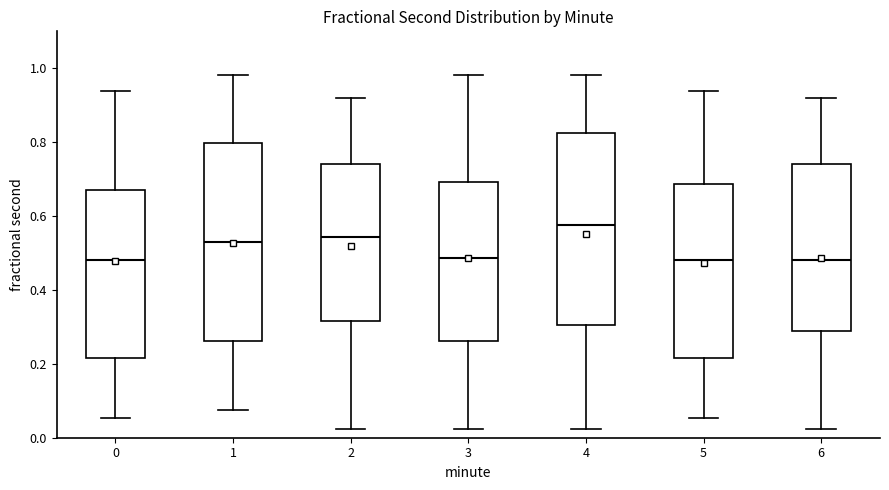

Reading left to right, read every box against the y-axis: the position of its median line, the range the box covers, and the ends of its whiskers. The values are not printed on the chart, so give them approximately, as read against the axis.

0: median 0.48, box 0.22 to 0.68, whiskers 0.06 to 0.94
1: median 0.54, box 0.26 to 0.80, whiskers 0.08 to 0.98
2: median 0.54, box 0.32 to 0.74, whiskers 0.02 to 0.92
3: median 0.48, box 0.26 to 0.70, whiskers 0.02 to 0.98
4: median 0.58, box 0.30 to 0.82, whiskers 0.02 to 0.98
5: median 0.48, box 0.22 to 0.68, whiskers 0.06 to 0.94
6: median 0.48, box 0.28 to 0.74, whiskers 0.02 to 0.92